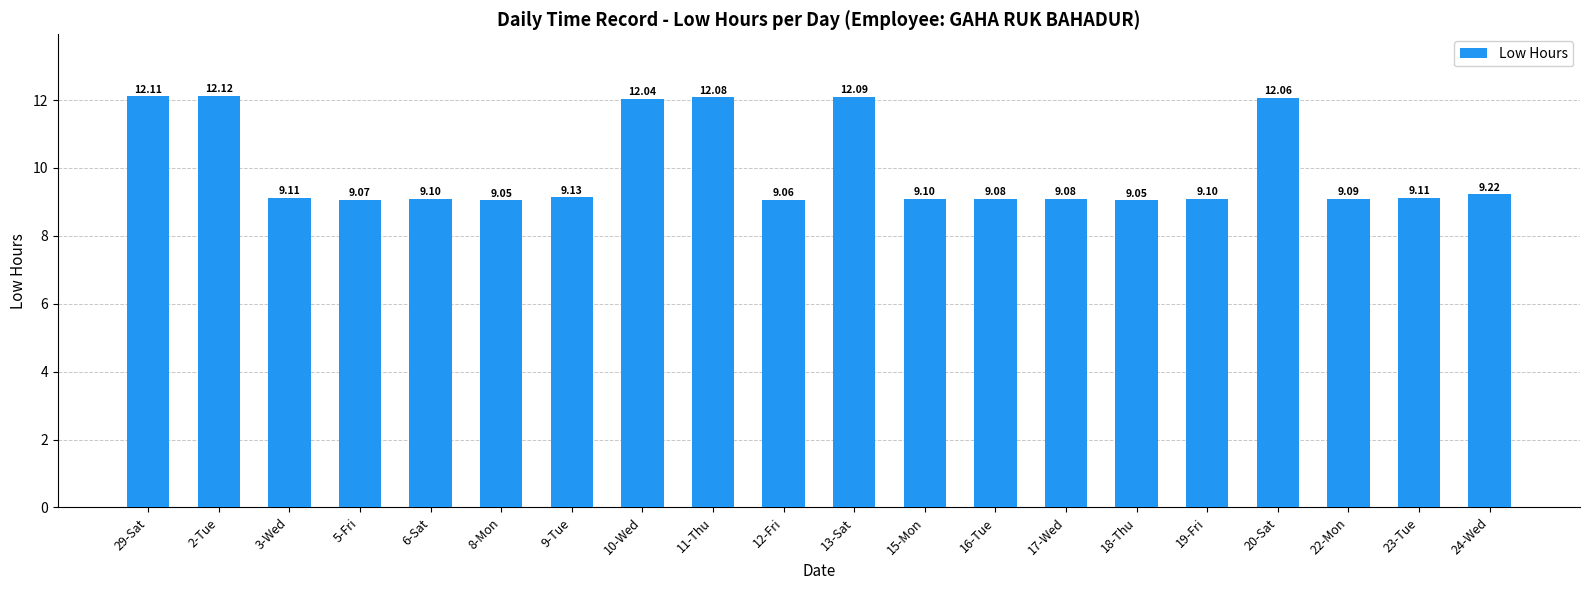

What is the difference between the maximum and minimum values?

3.1